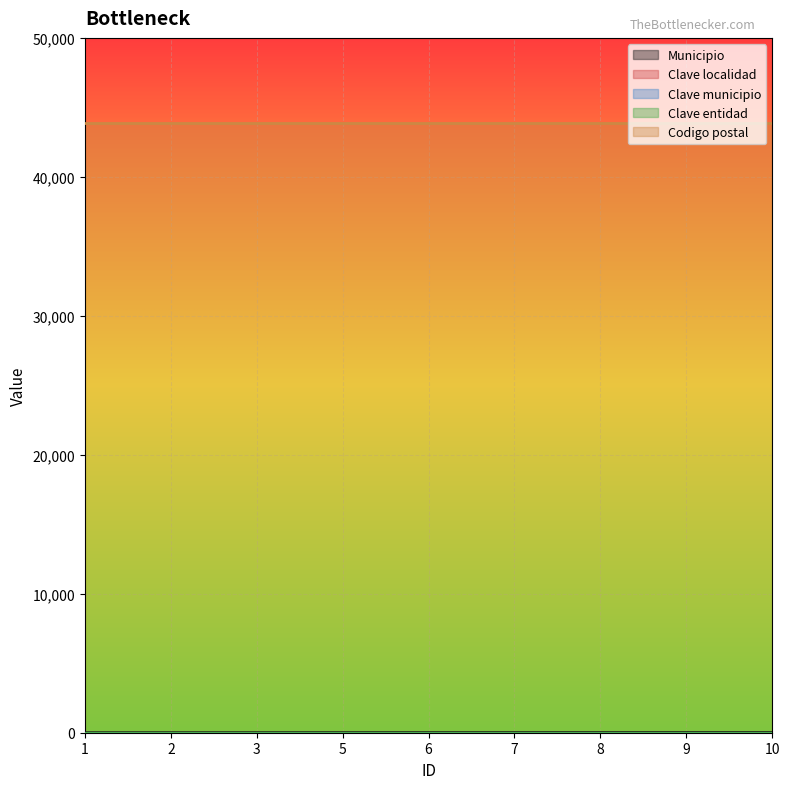

List the series in order of their peak value, lowest first.

Clave localidad, Clave municipio, Municipio, Clave entidad, Codigo postal